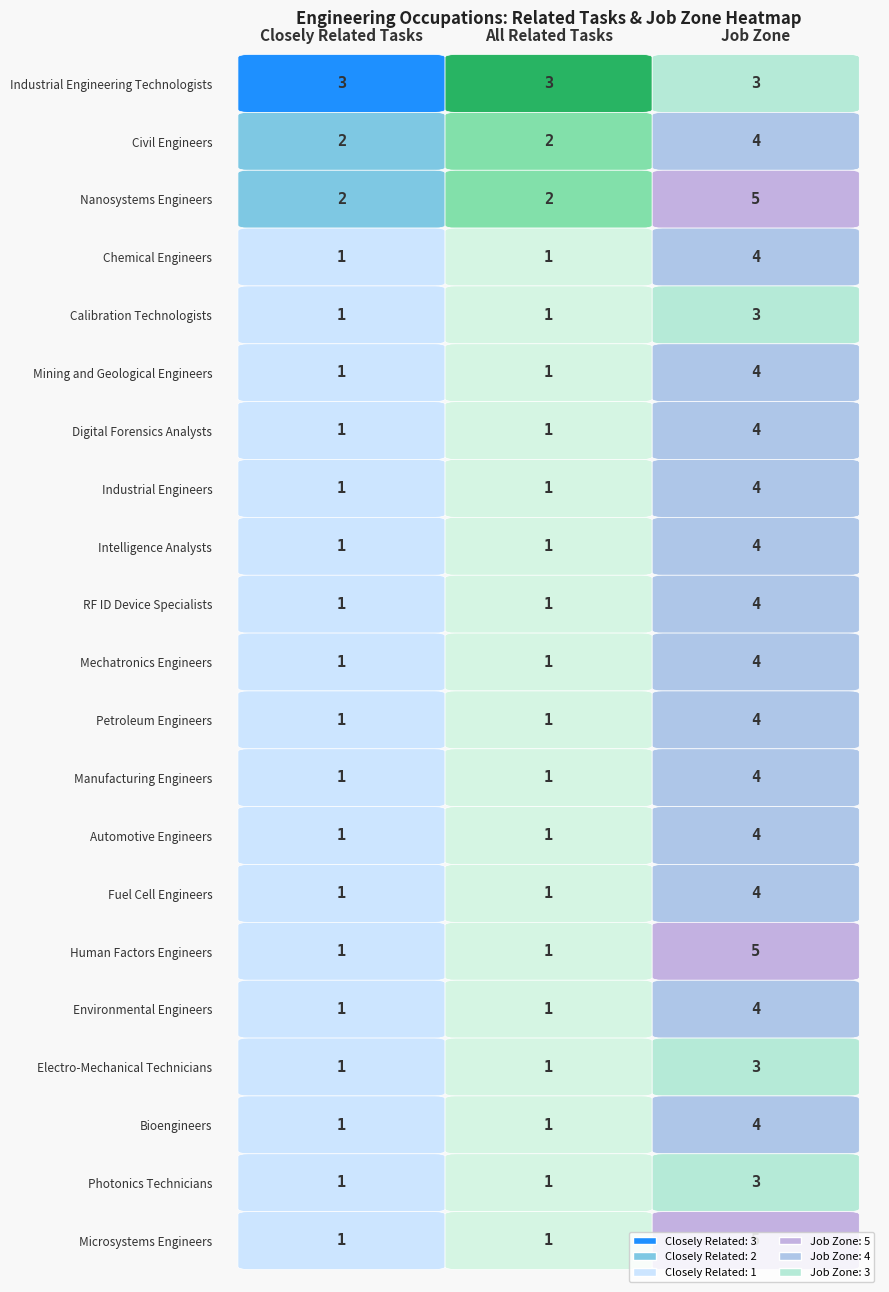

What is the total value across all series at 0?

25